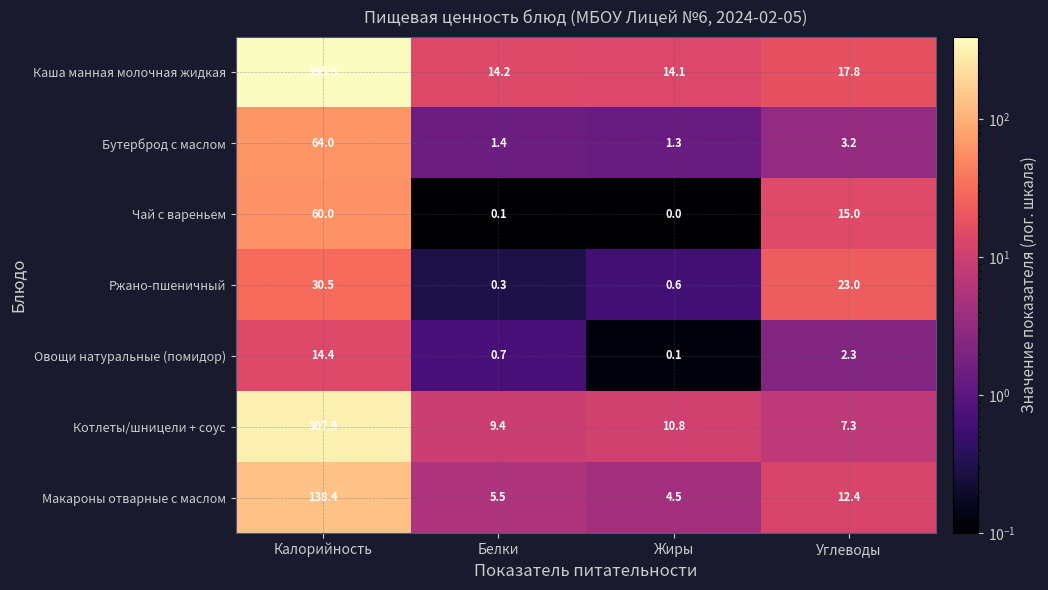

What is the highest value of the Ржано-пшеничный series?

30.5